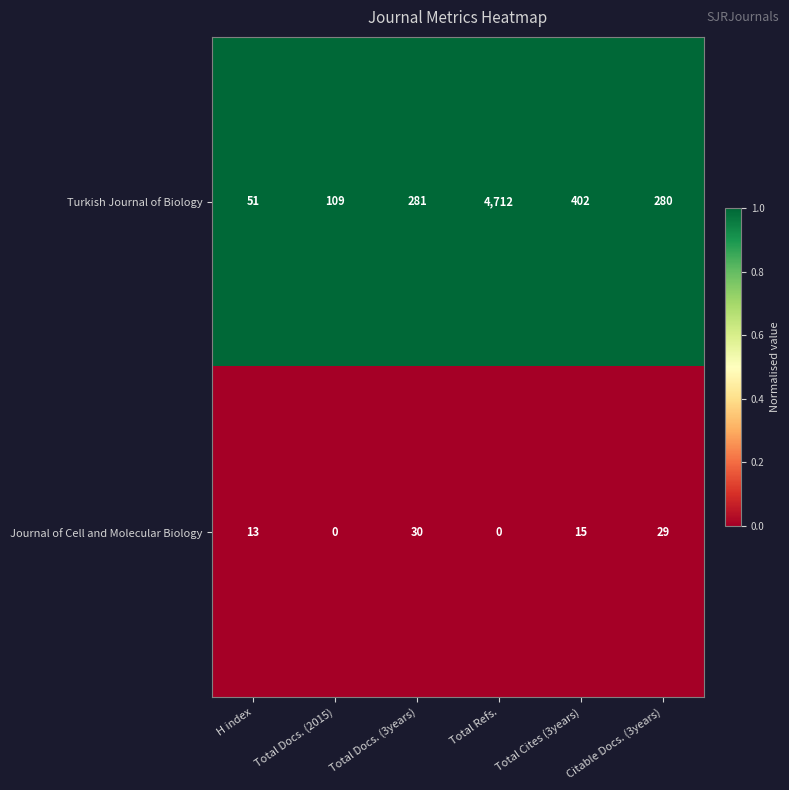

Which category has the highest value in the Journal of Cell and Molecular Biology series?

Total Docs. (3years)